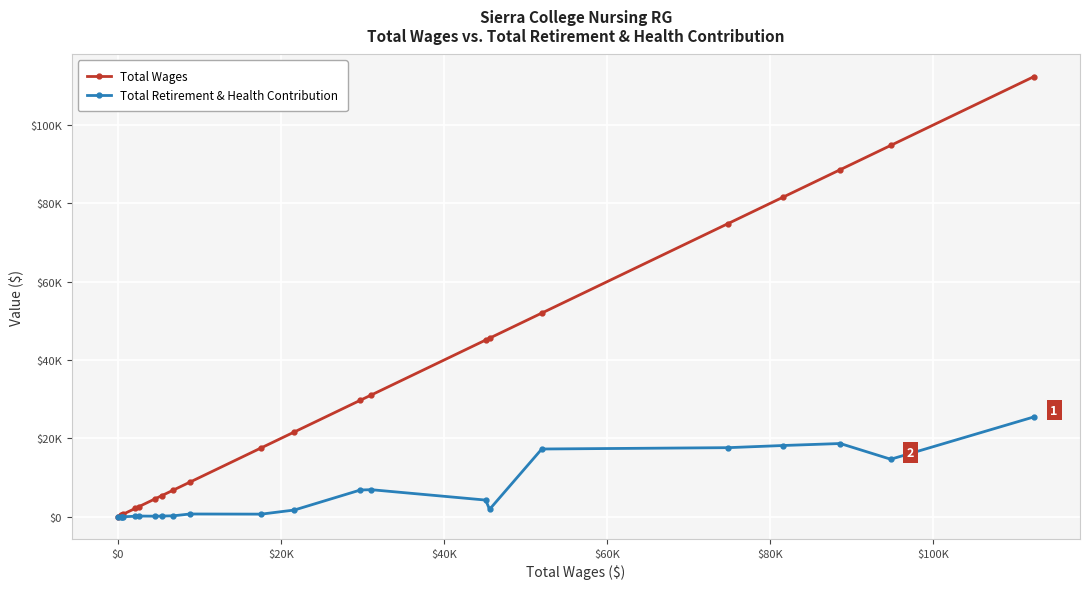

Is this an area chart (filled region under the line)?

No